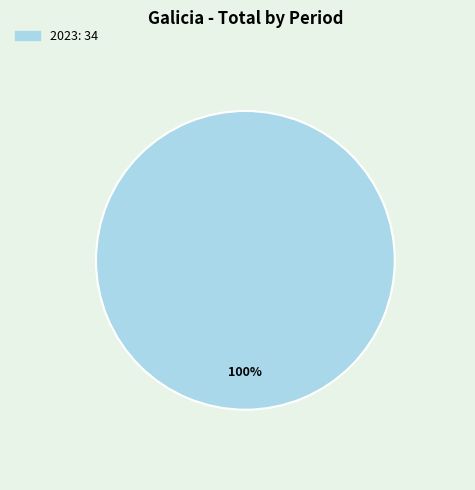

Does any single category account for the majority?

Yes